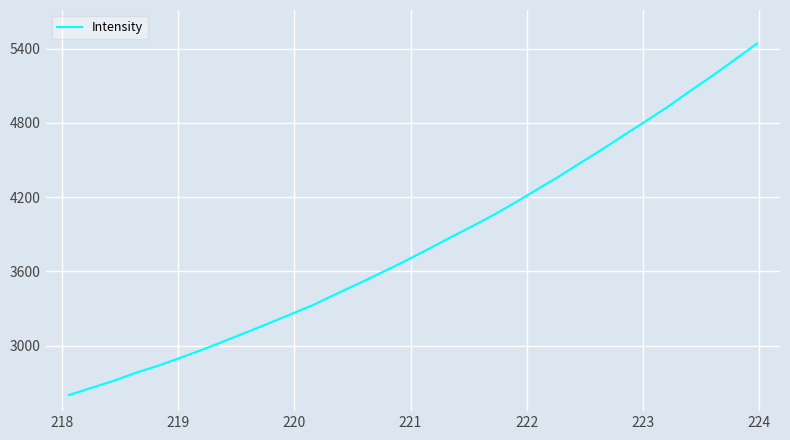

What is the smallest value displayed?

2601.2